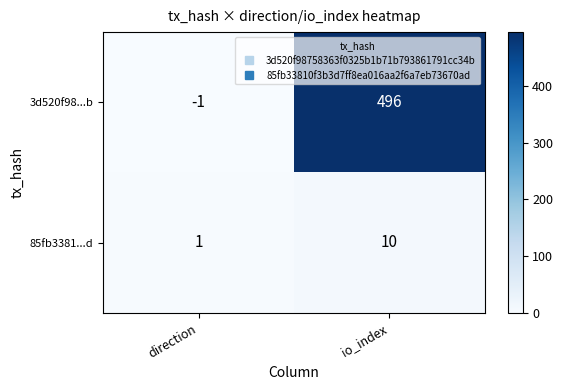

Reading right to left, extract all data points from this chart.

3d520f98...b: 496	-1
85fb3381...d: 10	1